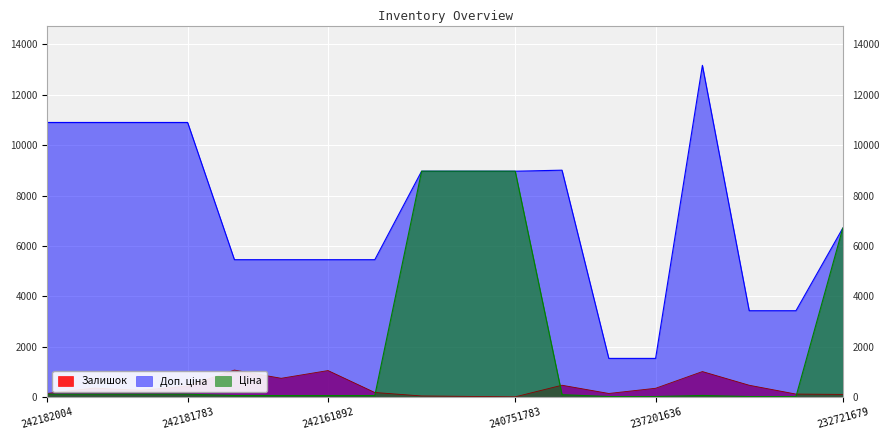

Is it true that Залишок equals 4.0 at 240751783?

True